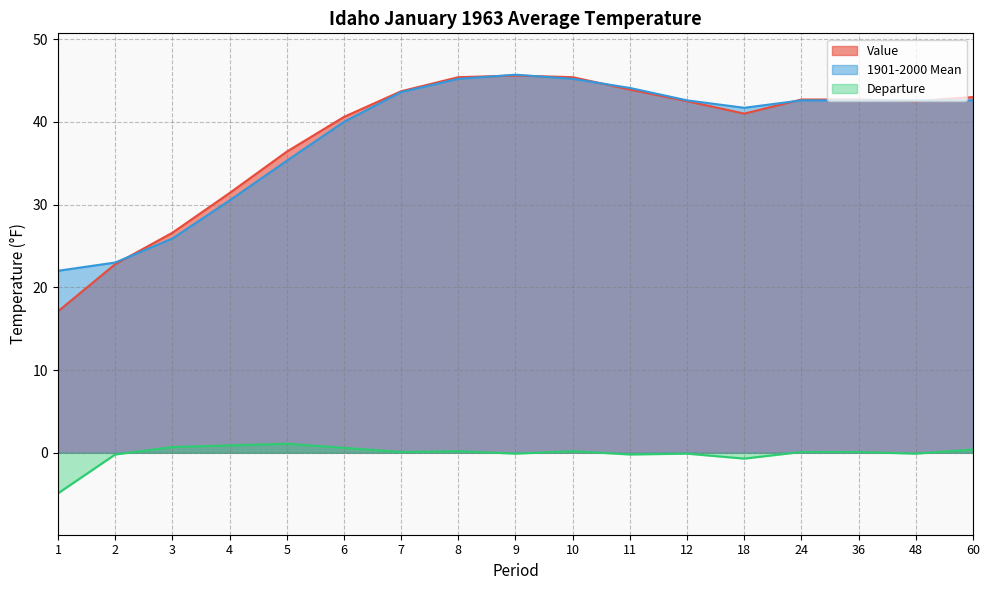

What is the sum of all Value values?

653.3